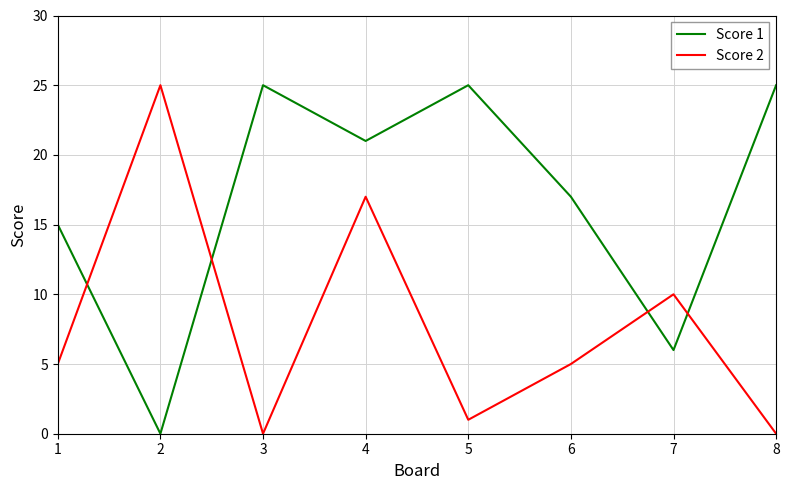

Is the value of Score 2 at 8 greater than the value of Score 1 at 7?

No